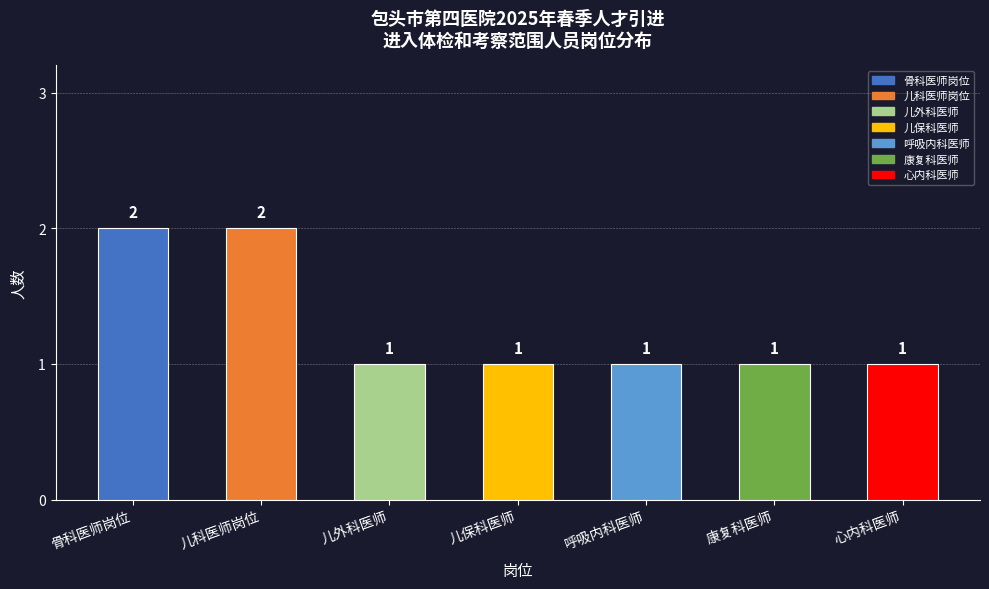

Count the values in the range 1 to 2.

7